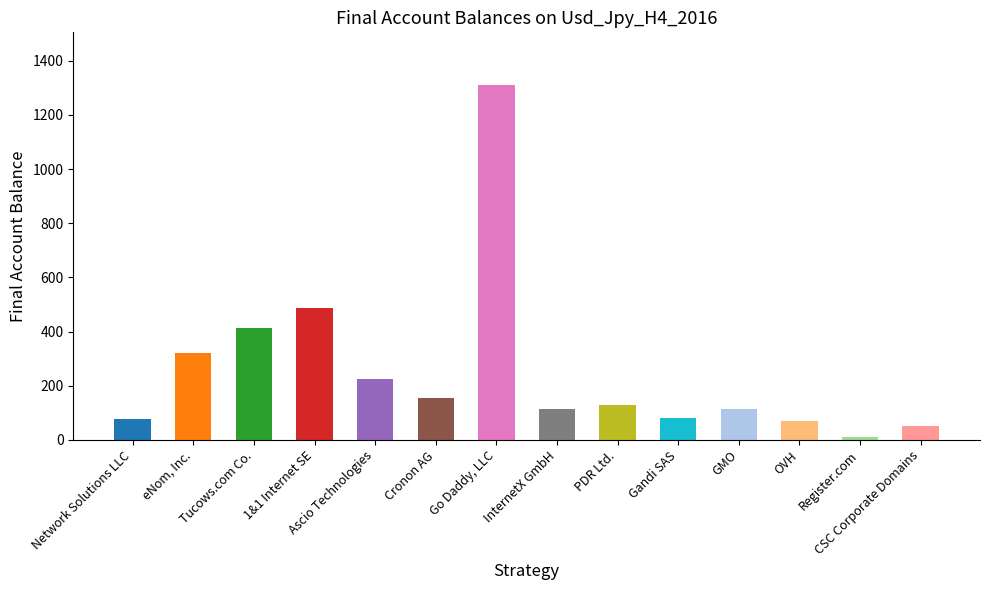

Which category has the lowest value across all series?

Register.com